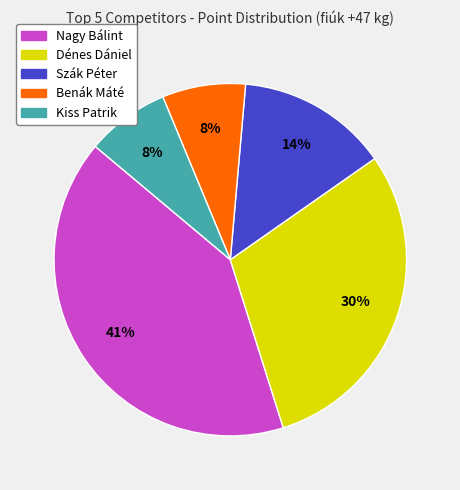

What is the ratio of the value at Kiss Patrik to the value at Dénes Dániel?

0.3